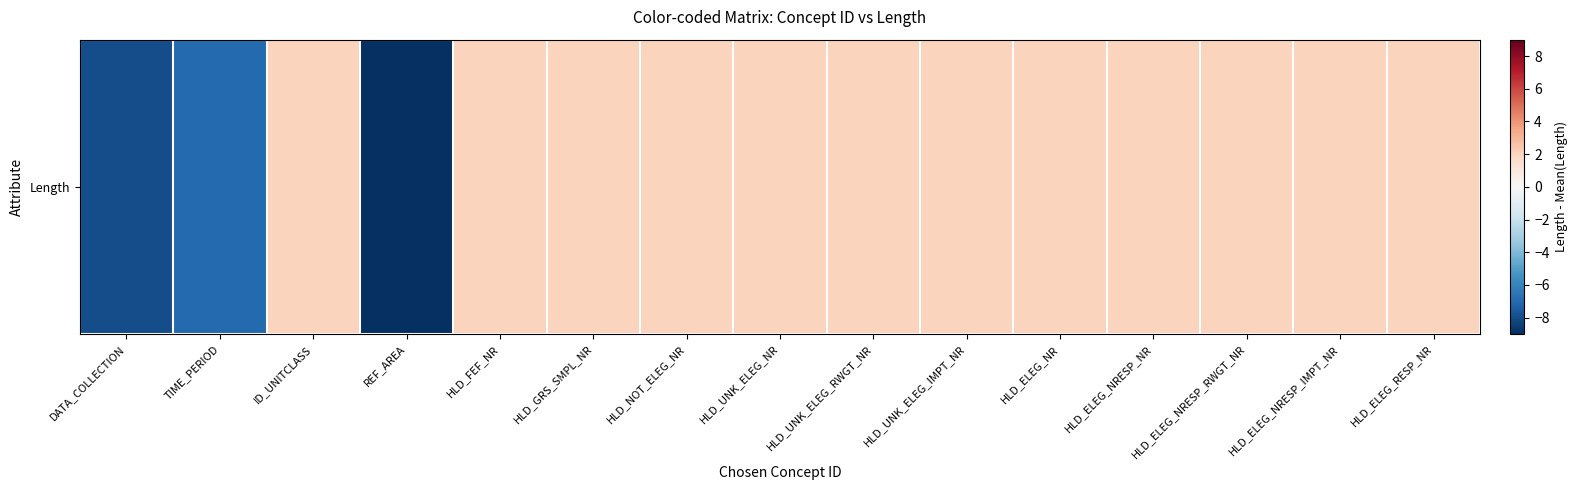

The chart shows a value of 3 at HLD_ELEG_NRESP_RWGT_NR. True or false?

False